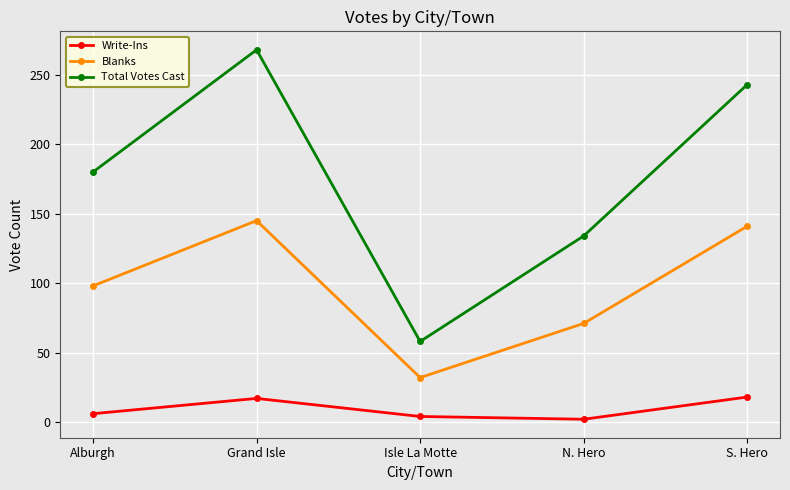

Where is the first local maximum for Blanks?

Grand Isle